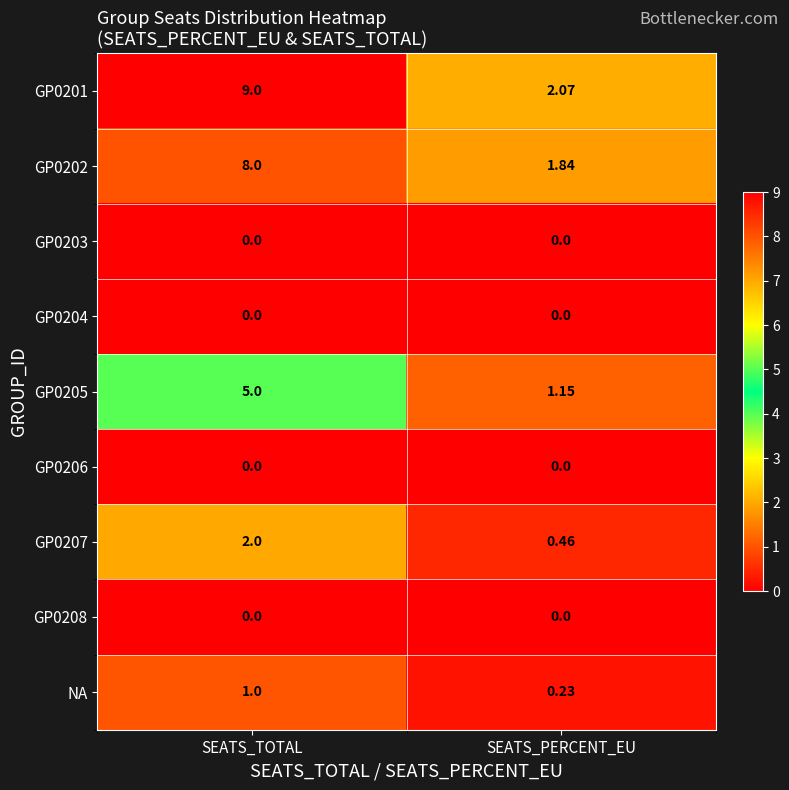

At which label does GP0202 reach its peak?

SEATS_TOTAL